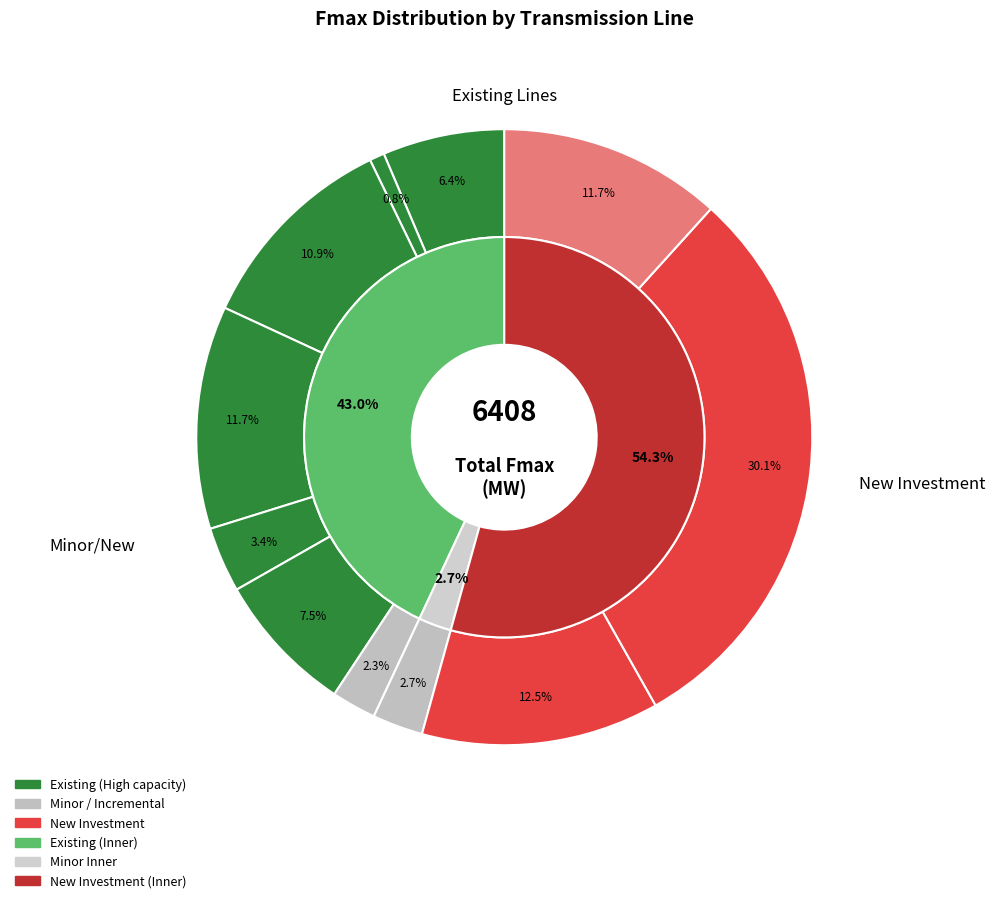

What percentage is the Basslink slice, to the nearest percent?

7%